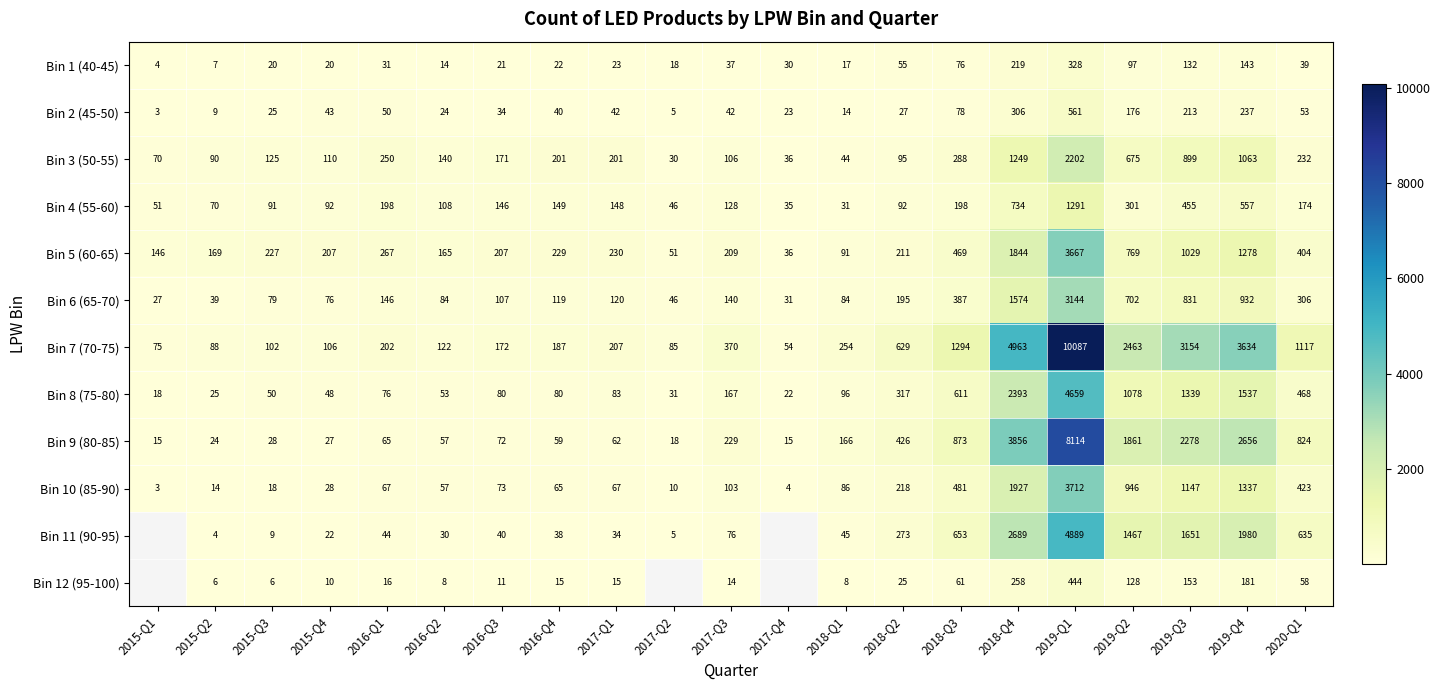

What is the difference between the highest and lowest values at 2019-Q2?

2366